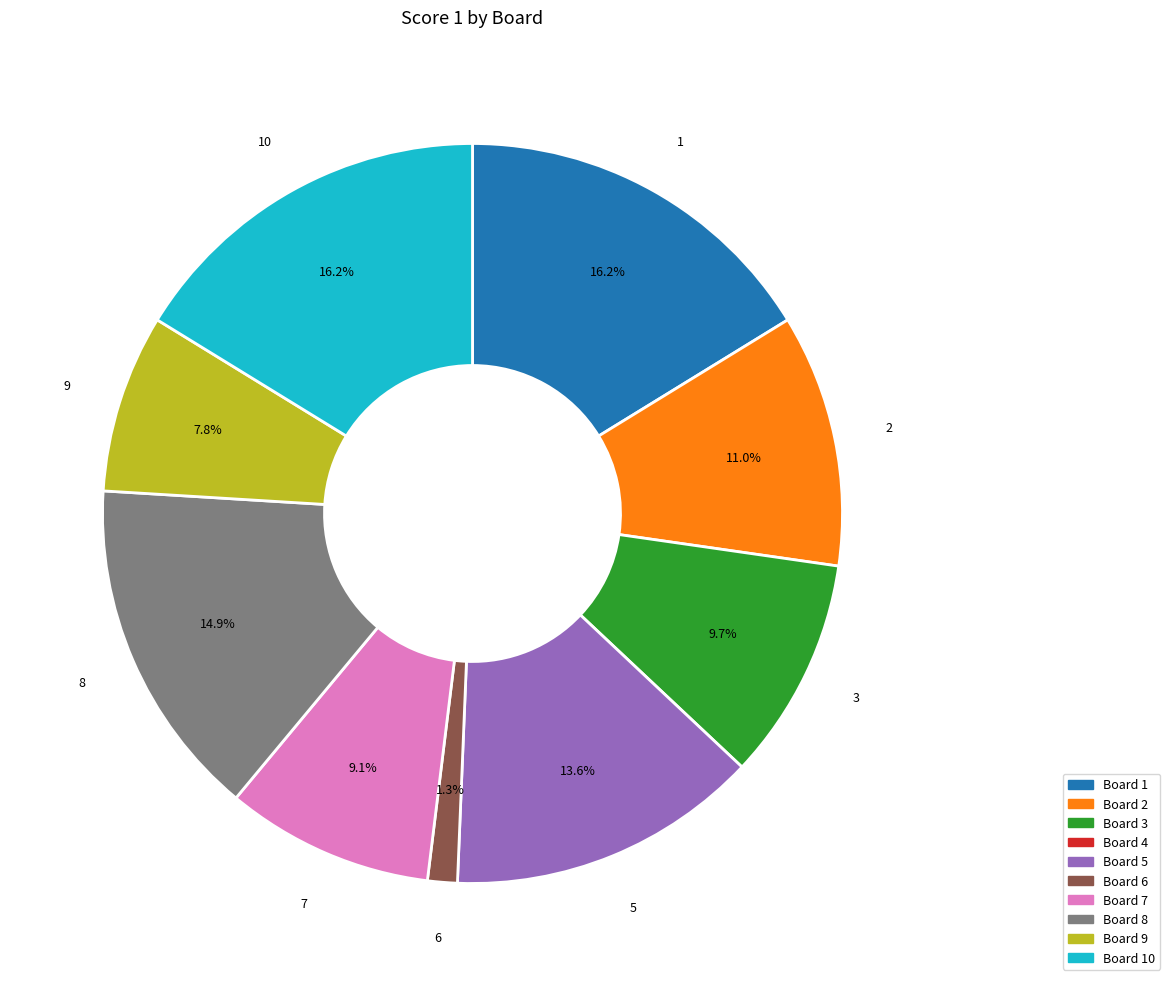

Is there a majority slice in this chart?

No